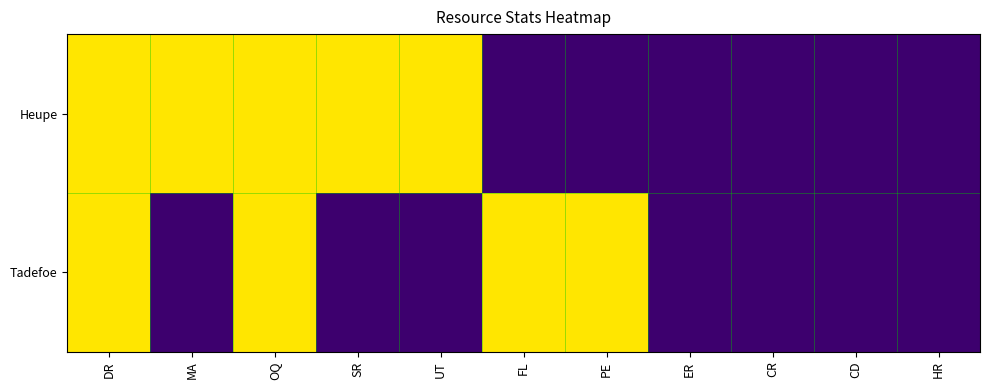

Between UT and CD, which series saw the biggest shift?

Heupe